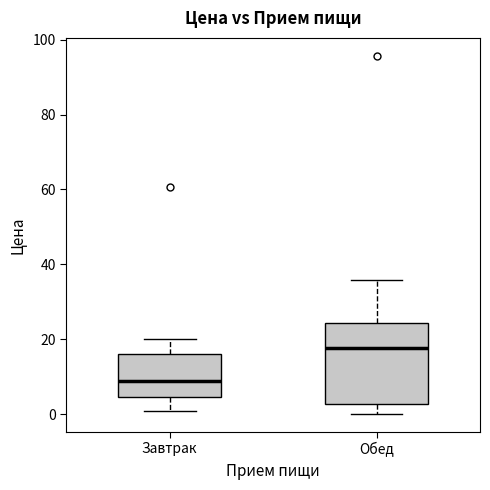

Which box has the highest median line?

Обед